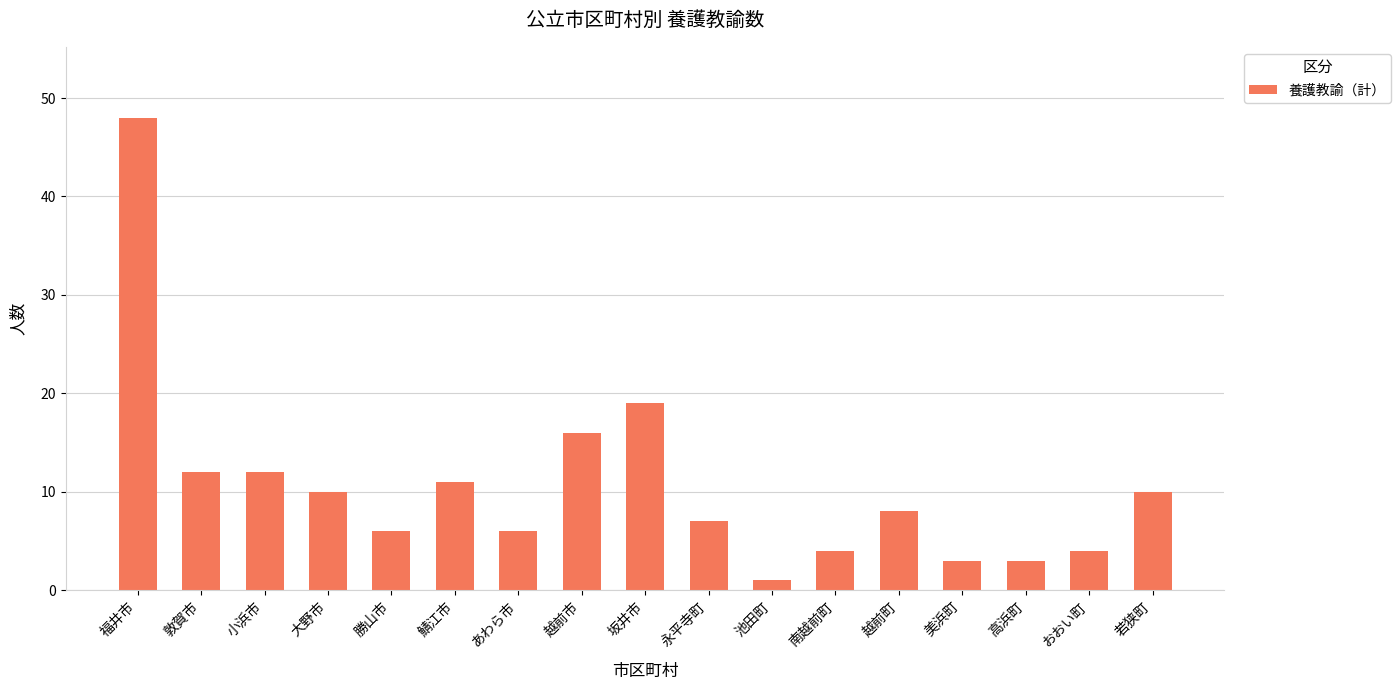

Reading left to right, list all the values displayed in this chart.

48	12	12	10	6	11	6	16	19	7	1	4	8	3	3	4	10